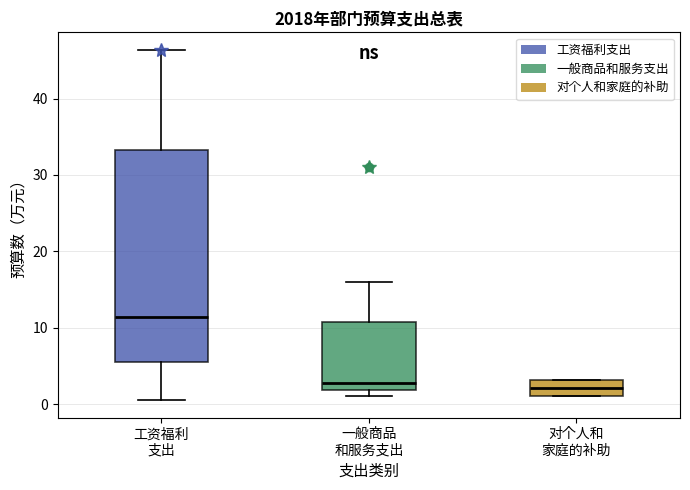

Reading left to right, transcribe this box plot: for each box, give where its median line is, the range the box spans, and where its two whiskers end, as read against the y-axis. The values are not printed on the chart, so give them approximately, as read against the axis.

工资福利 支出: median 11, box 6 to 33, whiskers 1 to 46
一般商品 和服务支出: median 3, box 2 to 11, whiskers 1 to 16
对个人和 家庭的补助: median 2, box 1 to 3, whiskers 1 to 3